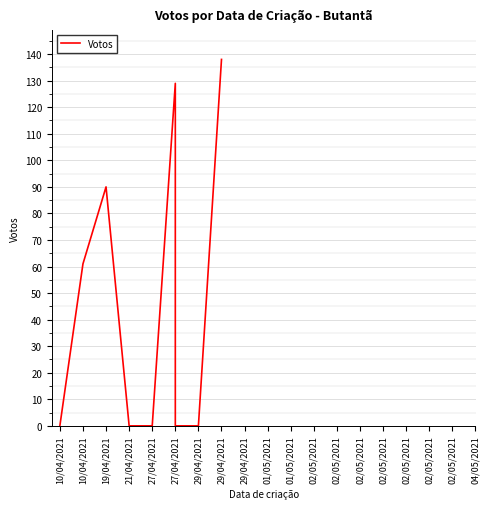

The chart shows a value of 0 at 02/05/2021. True or false?

True